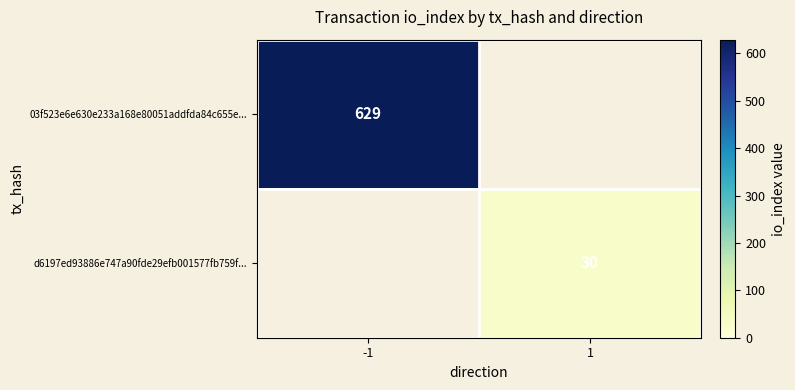

How many distinct data groups are displayed?

2